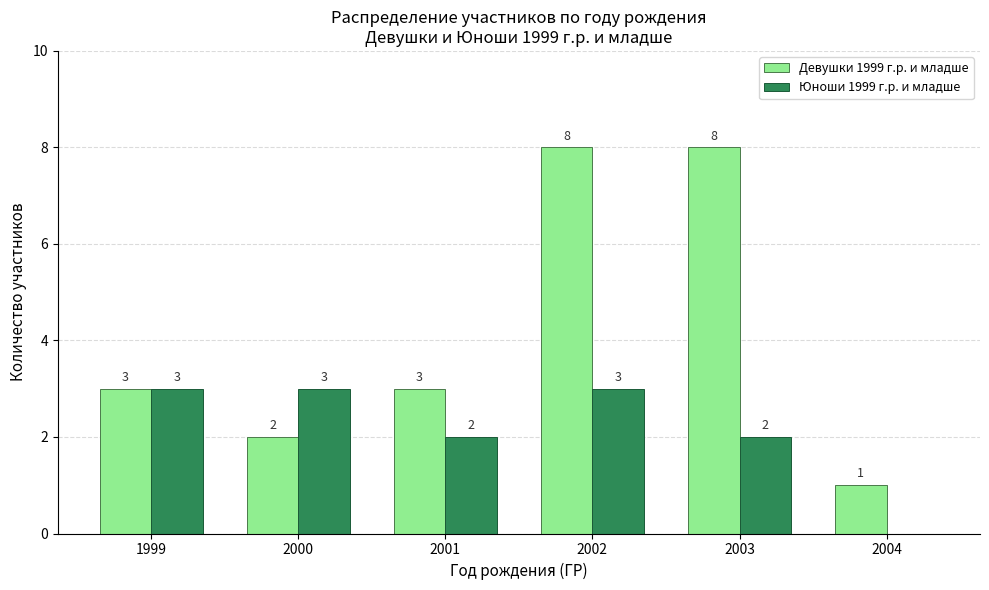

Is it true that Девушки 1999 г.р. и младше equals 3 at 1999?

True